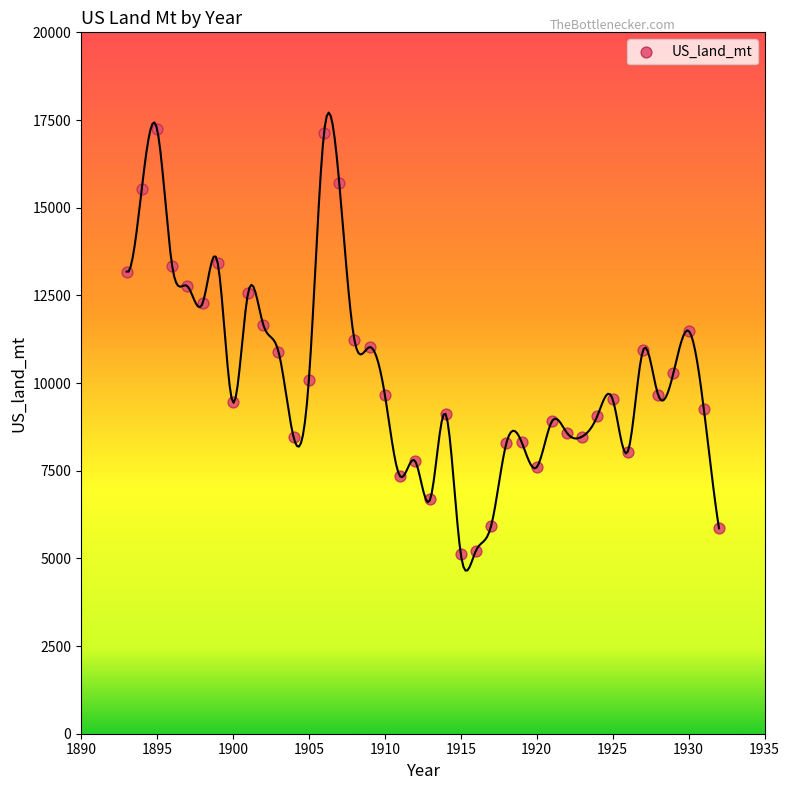

What is the range of X values (max minus min)?

39